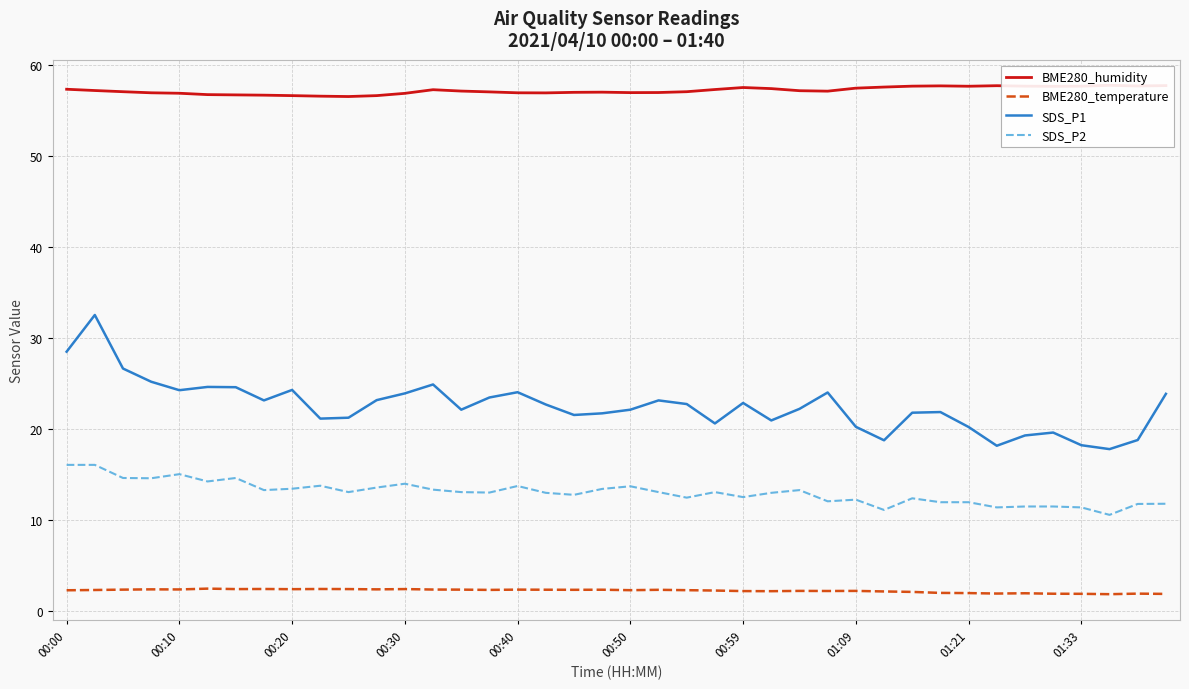

What are all the series names shown in the legend?

BME280_humidity, BME280_temperature, SDS_P1, SDS_P2